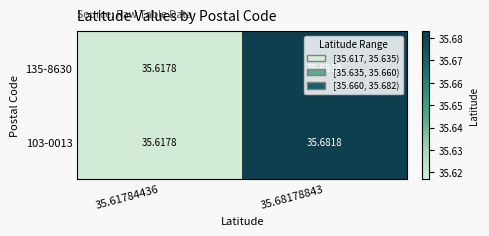

How many distinct data groups are displayed?

2